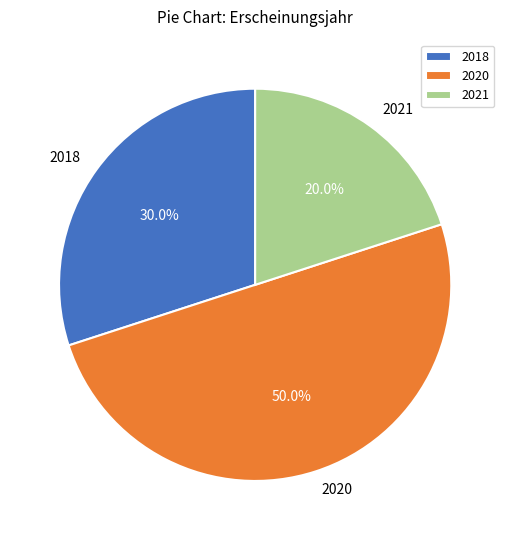

Which slice is the largest?

2020